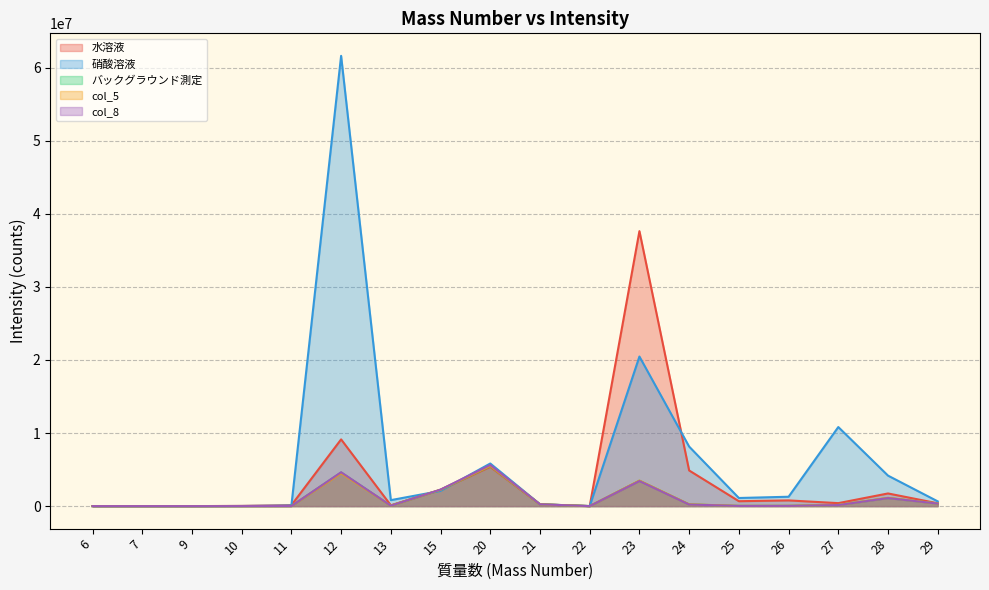

At which category does バックグラウンド測定 reach its first local peak?

7